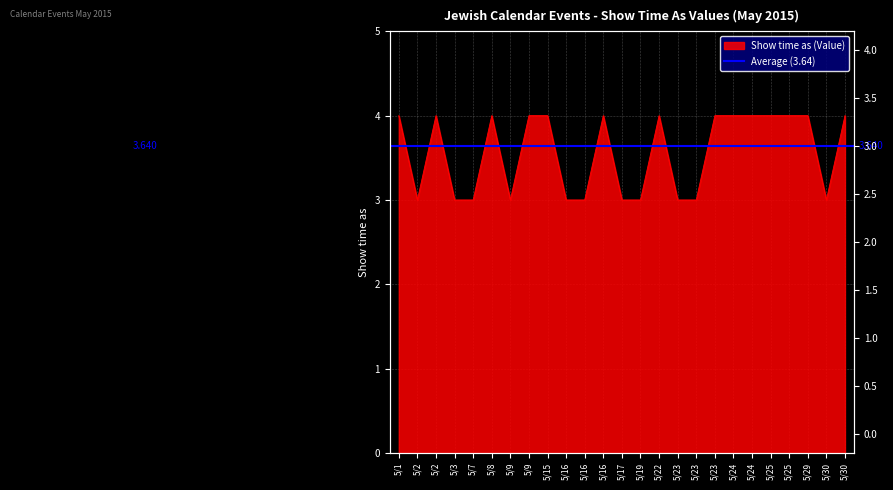

How many interior local peaks (higher than both neighbors) does the data have?

4